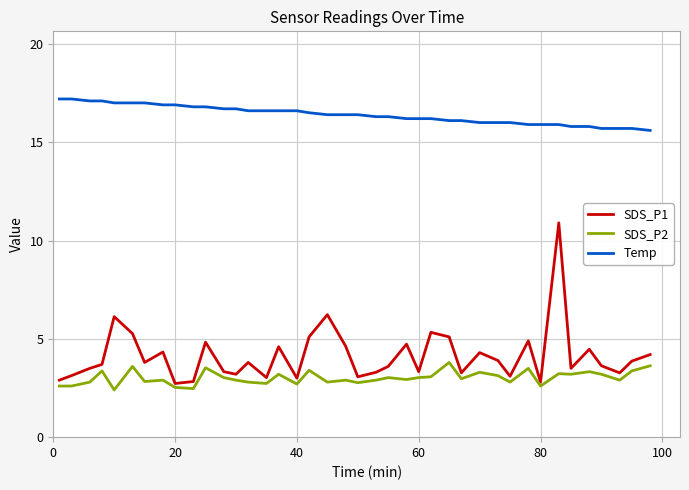

What is the minimum value shown in the chart?

2.4